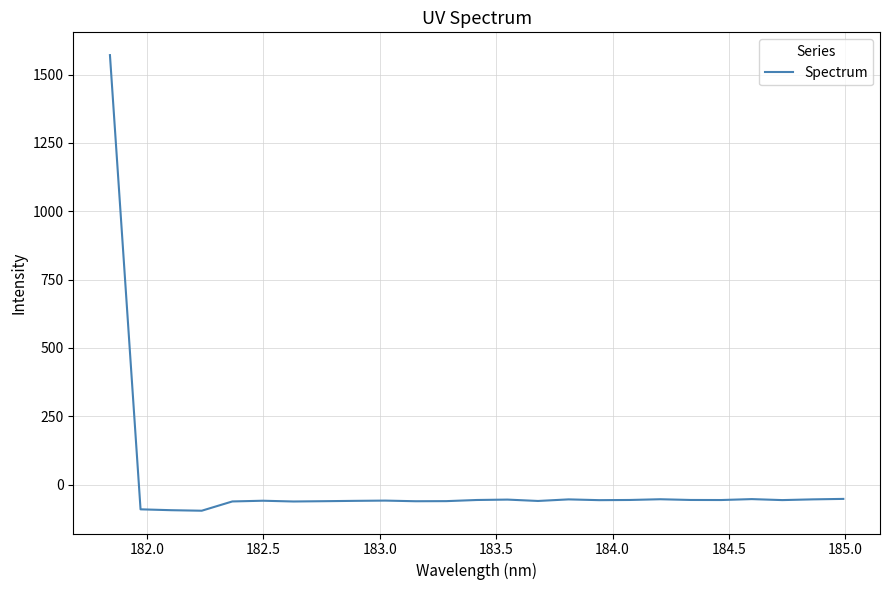

What is the smallest value displayed?

-95.4